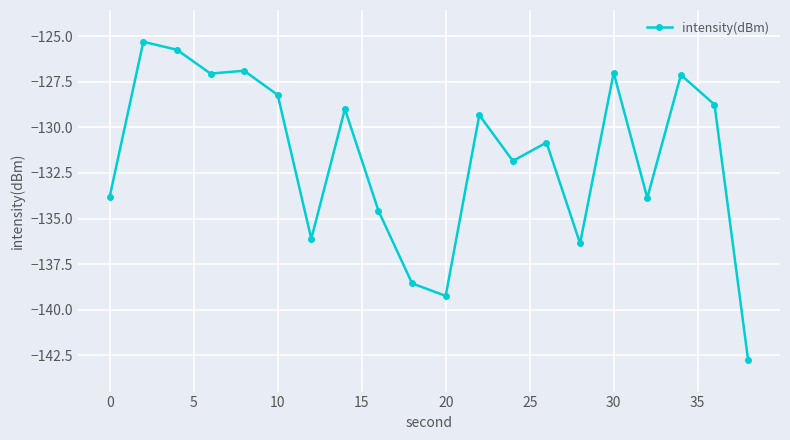

True or false: the data has more than 0 interior local peaks.

True